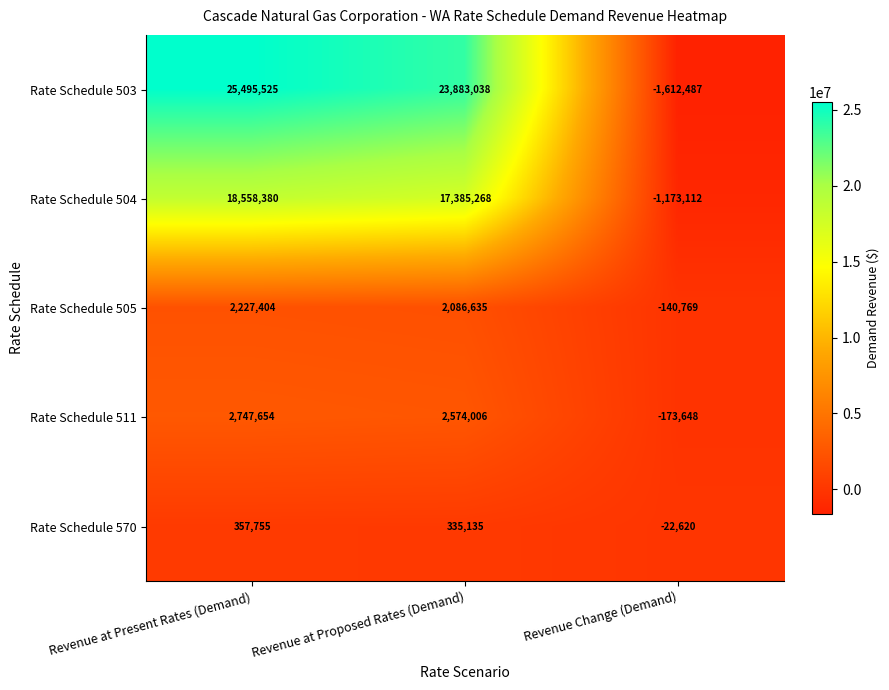

Which series has the widest spread of values?

Rate Schedule 503